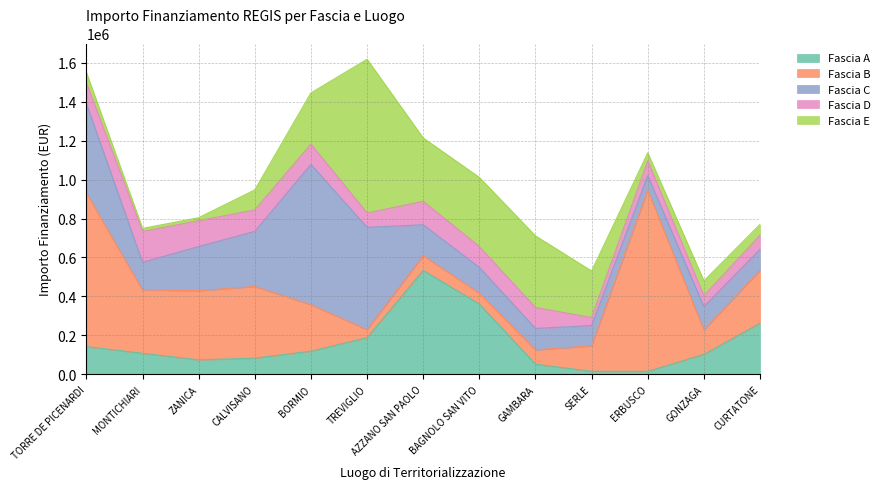

The value of Fascia D at CURTATONE is 73108.0. True or false?

True